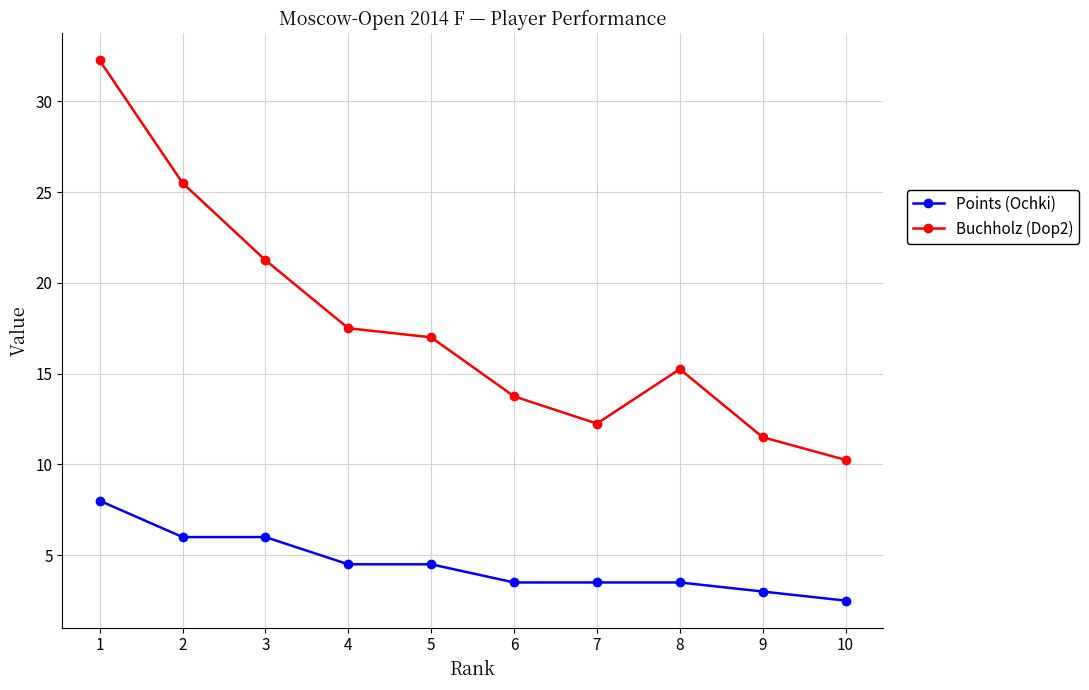

Where is Buchholz (Dop2) nearest to the value 21?

3